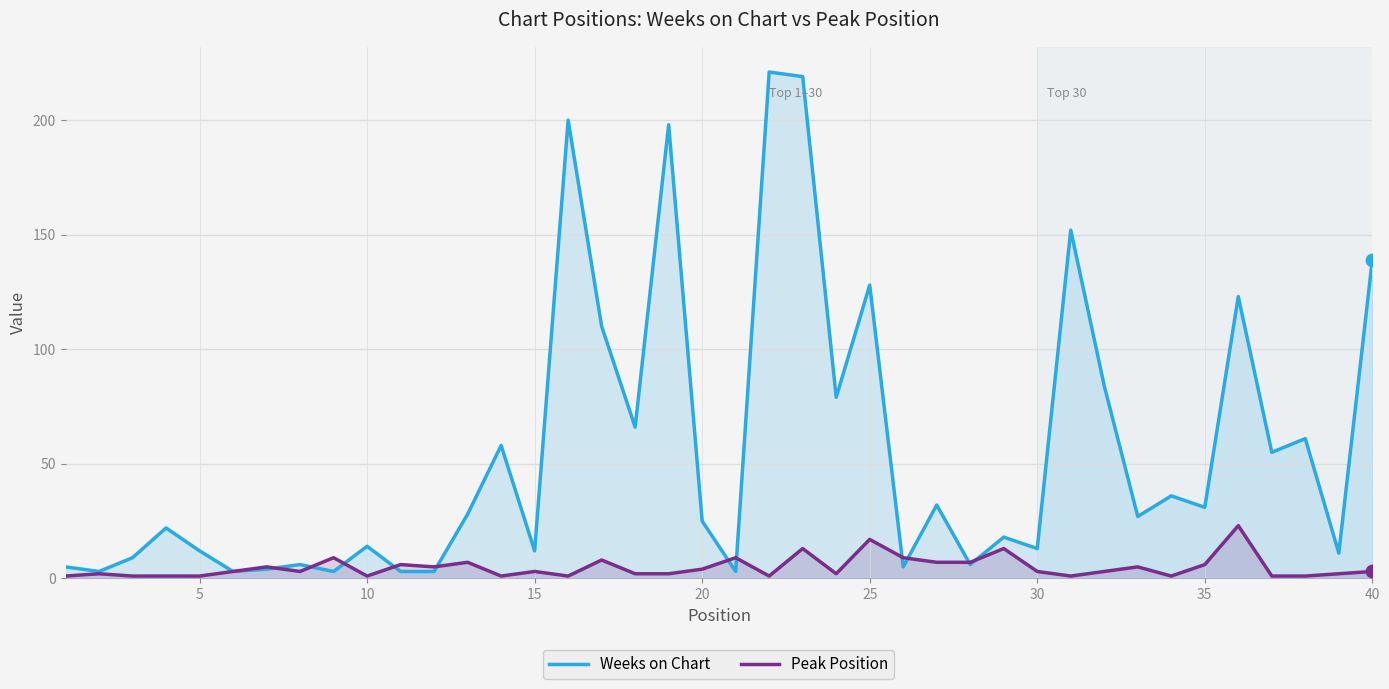

Which series has the largest total across all categories?

Weeks on Chart